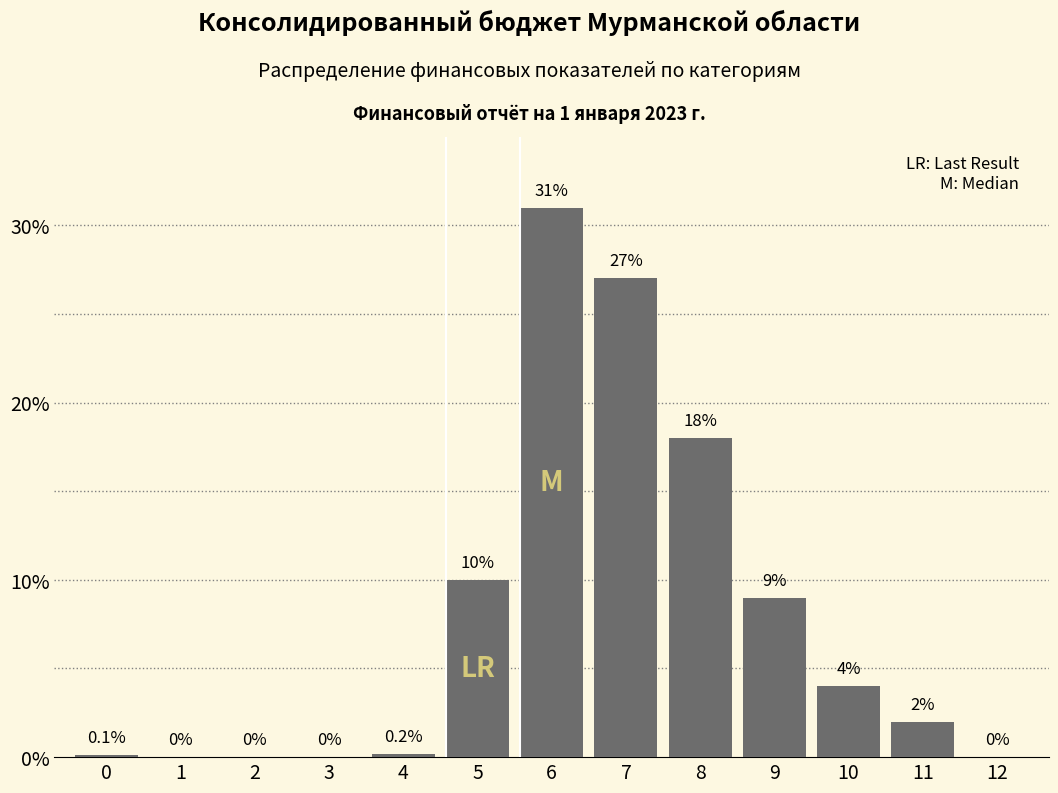

Reading left to right, list all the values displayed in this chart.

0=0.1	1=0.0	2=0.0	3=0.0	4=0.2	5=10.0	6=31.0	7=27.0	8=18.0	9=9.0	10=4.0	11=2.0	12=0.0